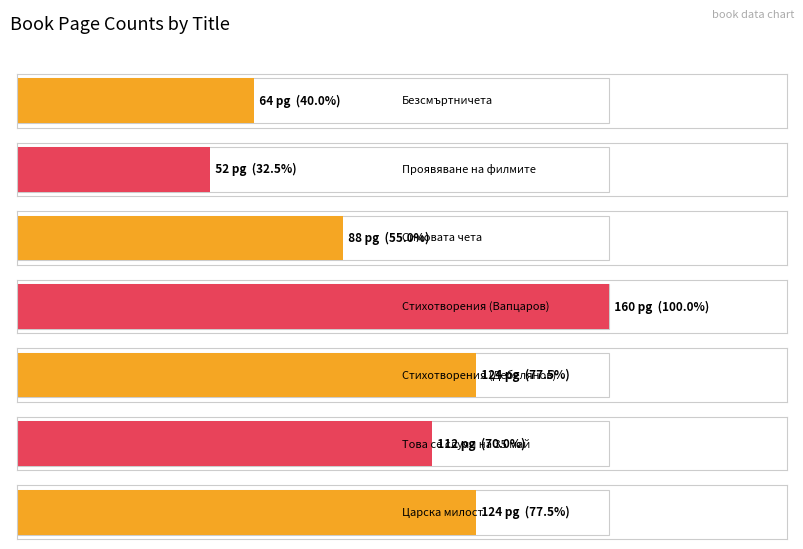

Count the number of values greater than 112.

3